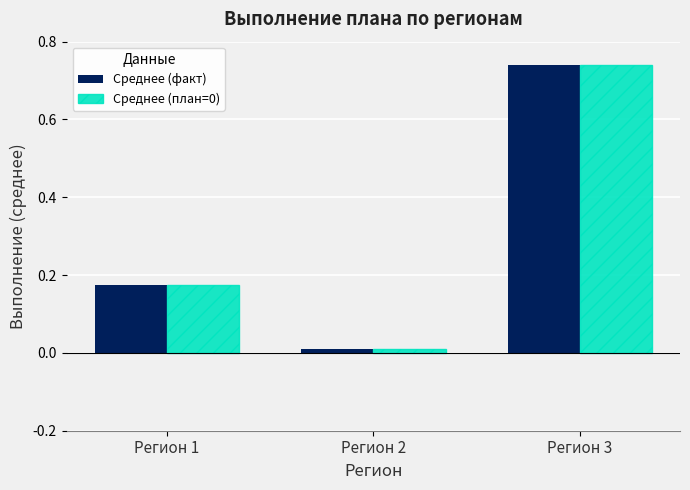

How many bars are there in total?

6